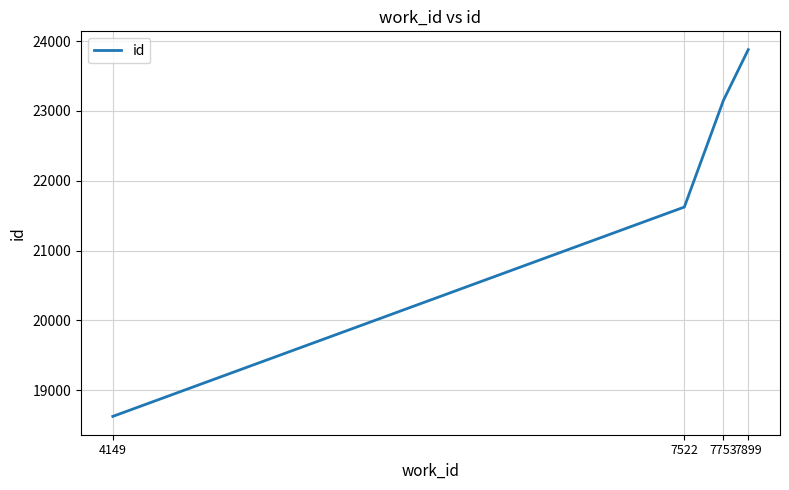

Read the value at 7753.

23154